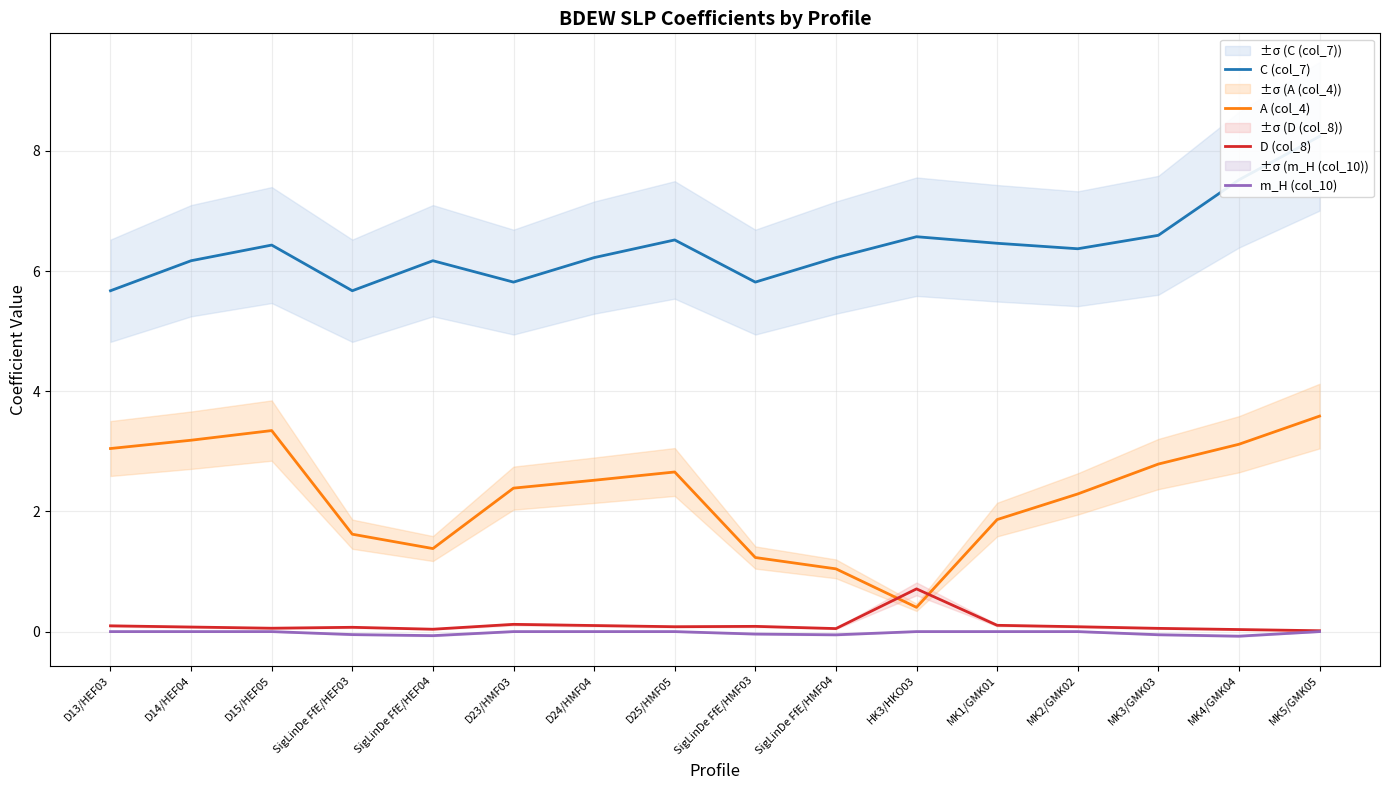

What is the spread (max minus min) of values at D24/HMF04?

6.2